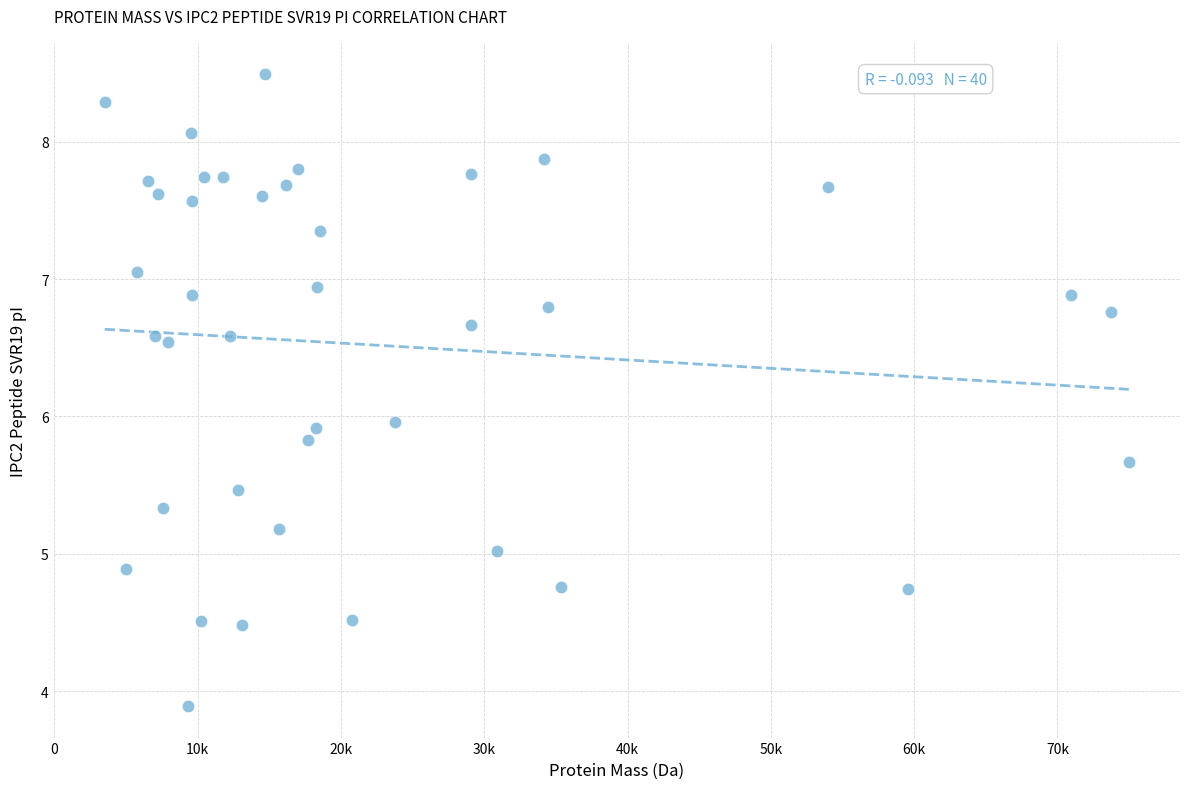

What is the range of Y values (max minus min)?

4.6